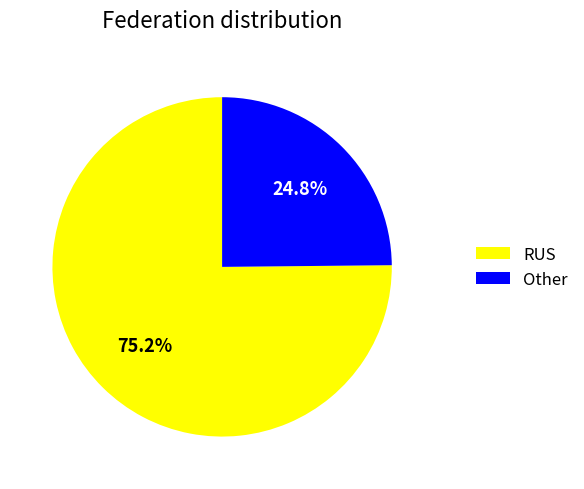

Rank the categories by value from highest to lowest.

RUS, Other